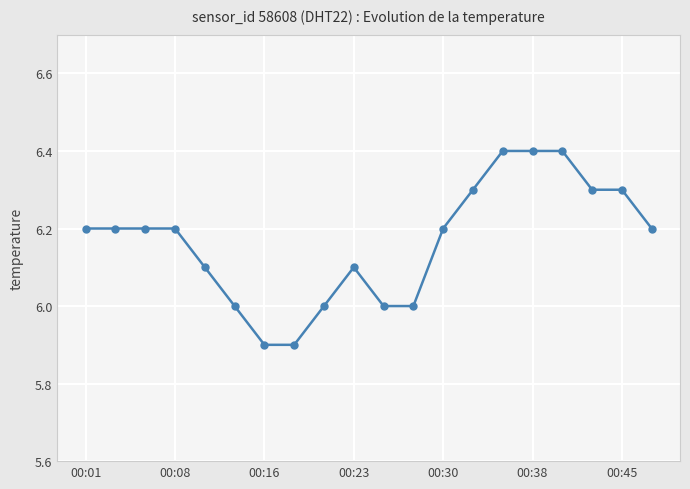

Reading right to left, what are all the values shown in this chart?

6.2	6.3	6.3	6.4	6.4	6.4	6.3	6.2	6.0	6.0	6.1	6.0	5.9	5.9	6.0	6.1	6.2	6.2	6.2	6.2